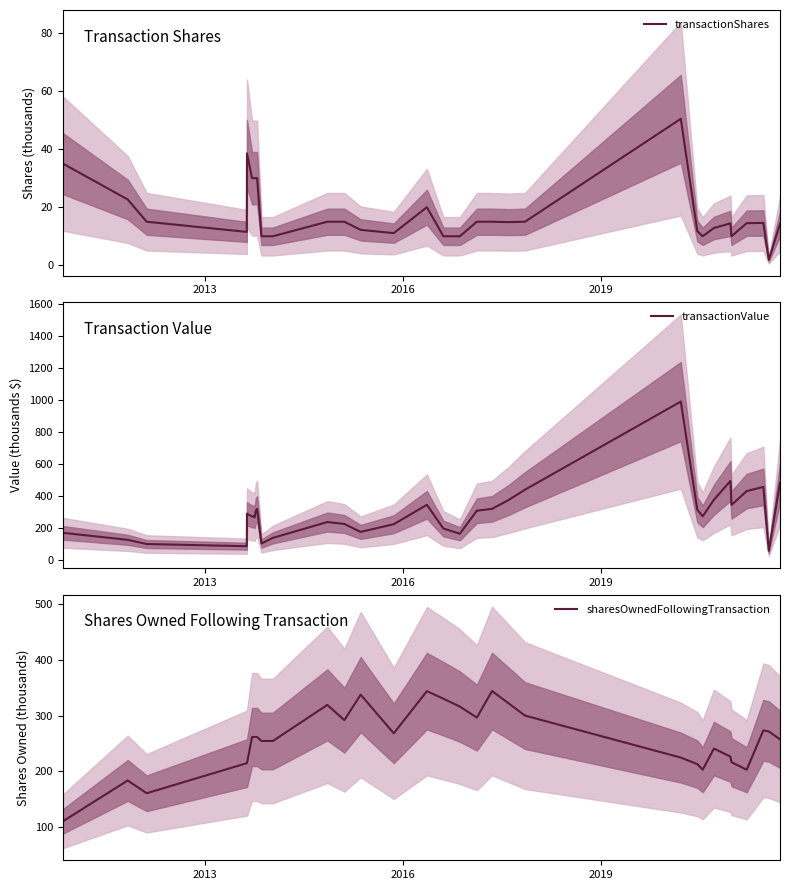

What is the lowest value of the transactionShares series?

1.9